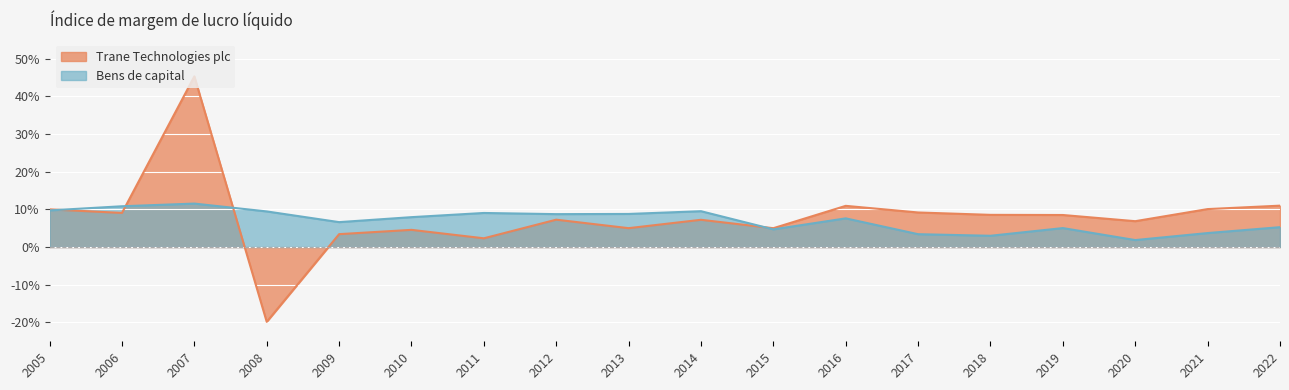

Rank the series at 2012 from highest to lowest value.

Bens de capital, Trane Technologies plc